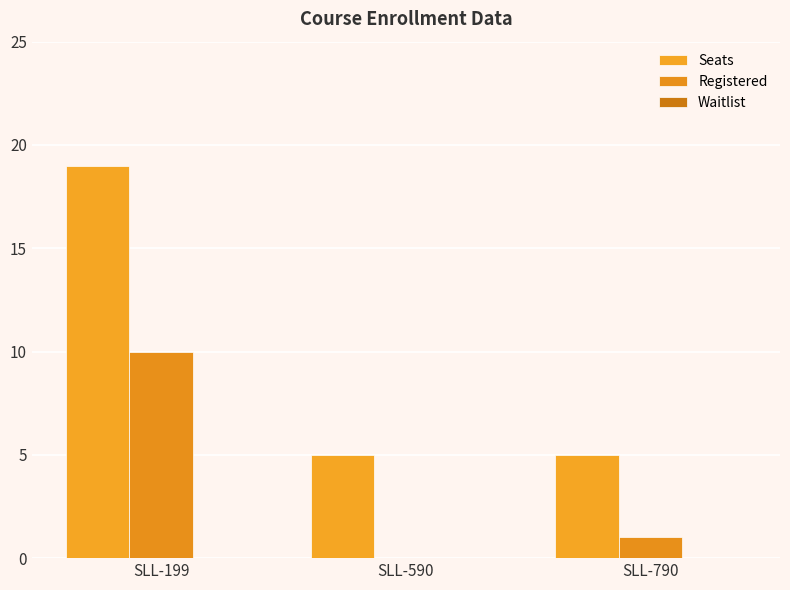

Is it true that Seats equals 5 at SLL-790?

True